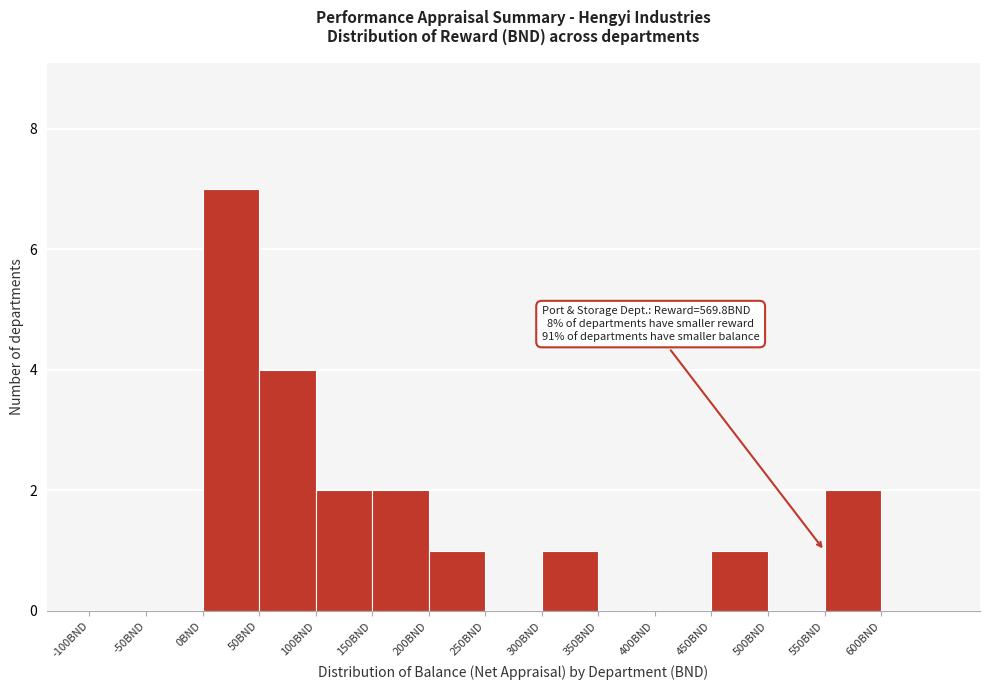

Which range on the x-axis has the tallest bar?

0 to 50